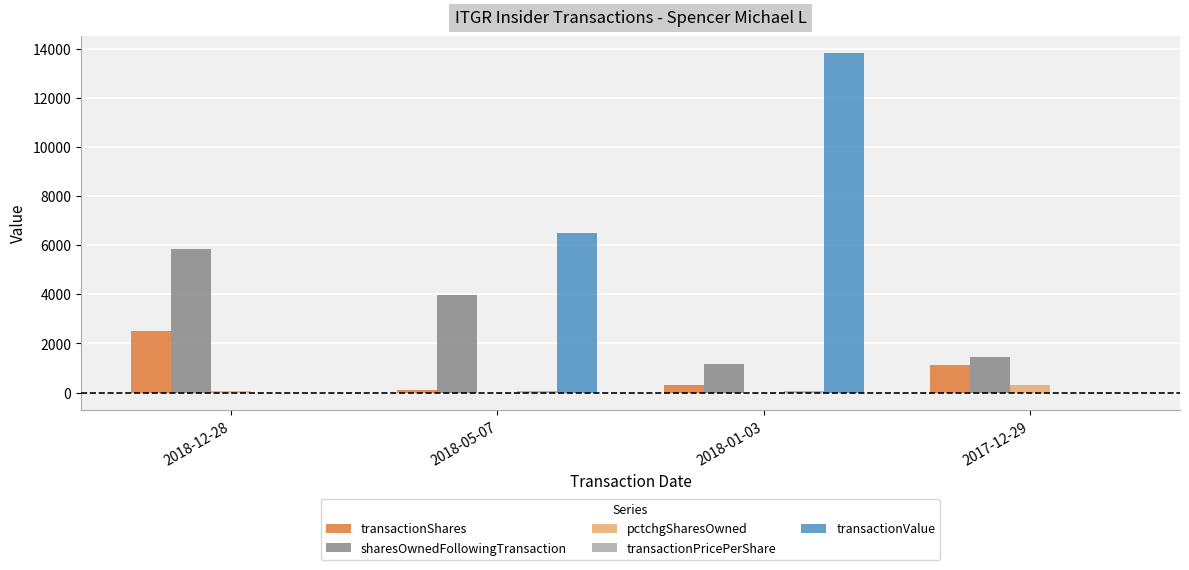

What is the difference between the transactionShares values at 2018-12-28 and 2018-05-07?

2397.0